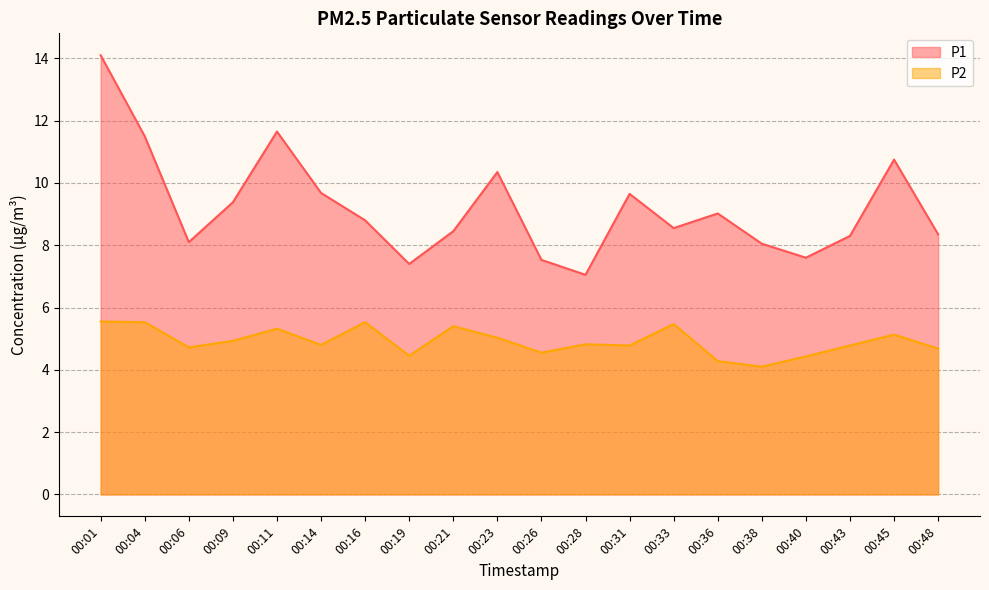

Which category has the lowest value in the P1 series?

00:28